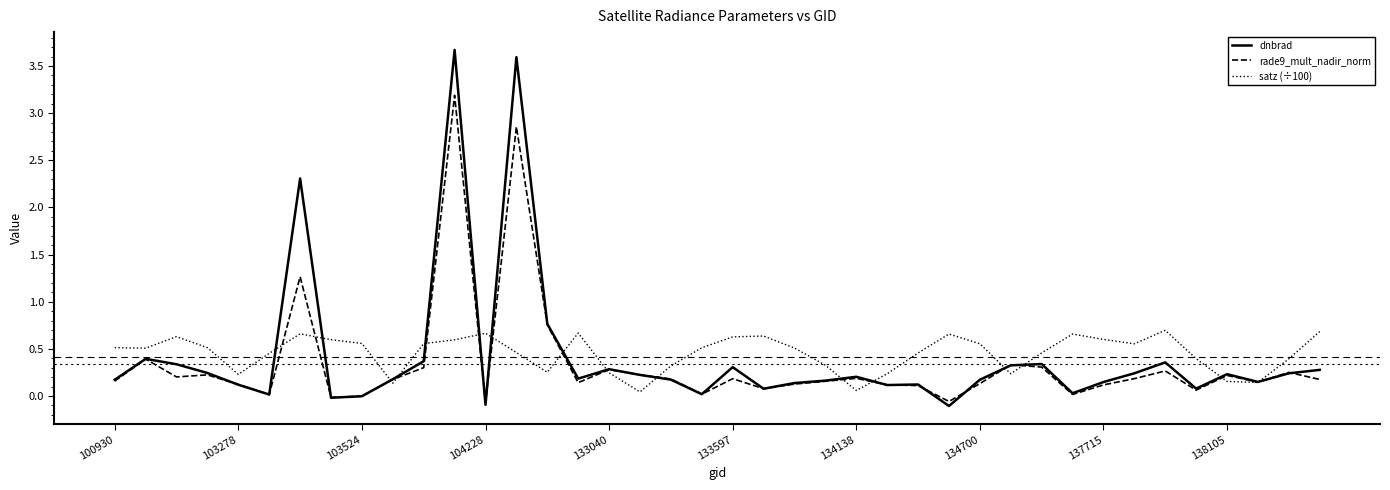

After their last crossing, which series has the higher values: dnbrad or satz (÷100)?

satz (÷100)